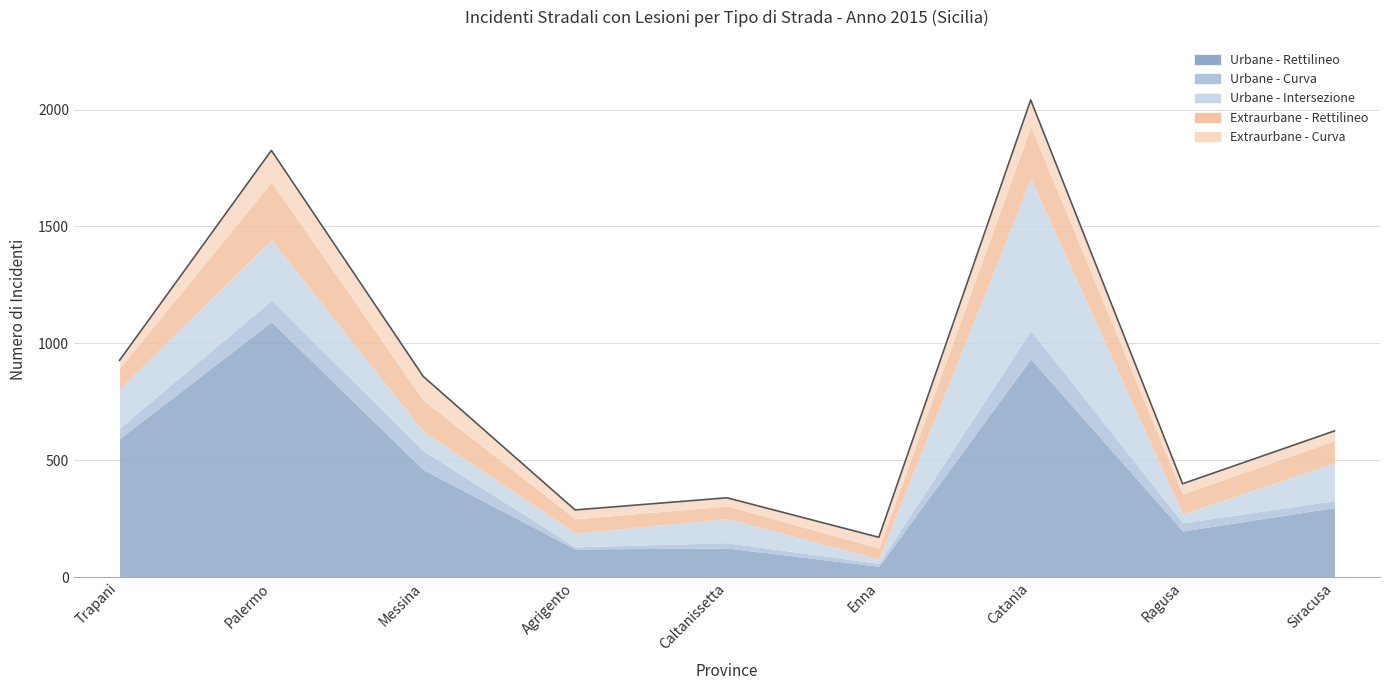

At Siracusa, list the series in order from largest to smallest.

Urbane - Rettilineo, Urbane - Intersezione, Extraurbane - Rettilineo, Extraurbane - Curva, Urbane - Curva